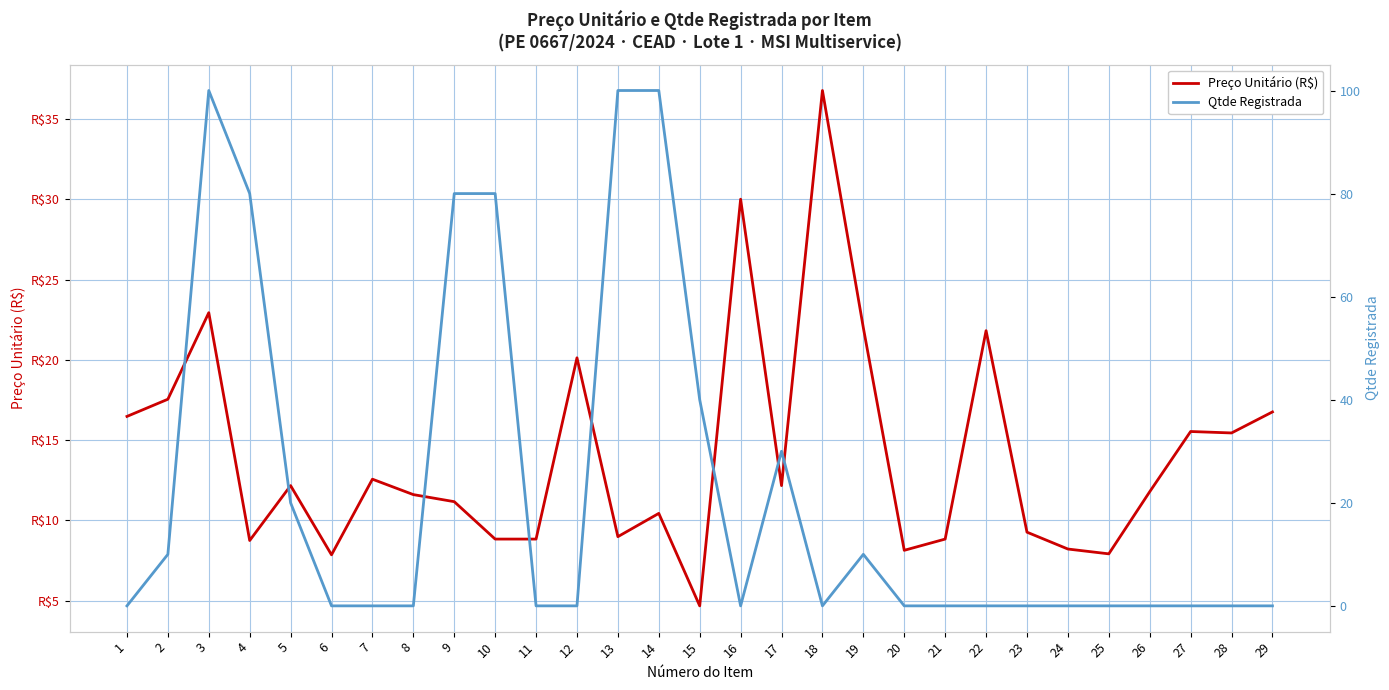

Read the Preço Unitário (R$) value at 23.

9.3